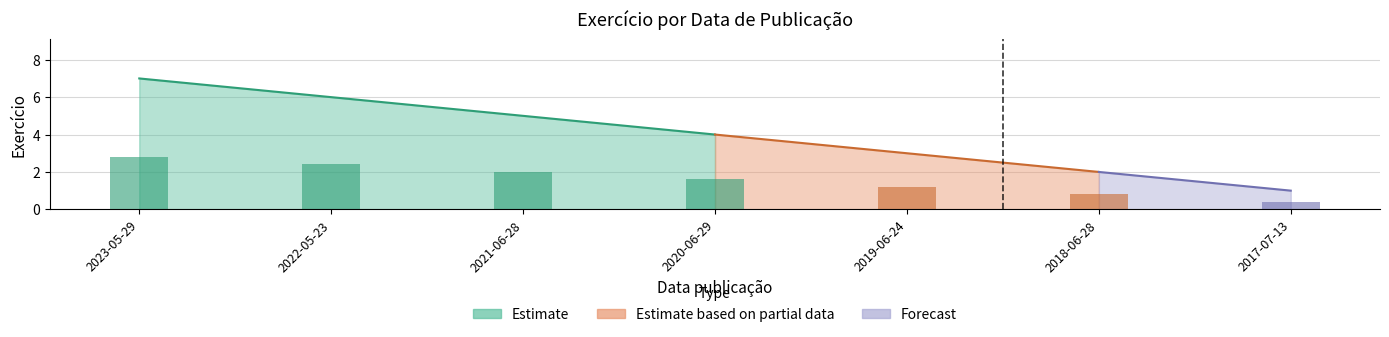

What is the difference between the values at 2022-05-23 and 2020-06-29?

2